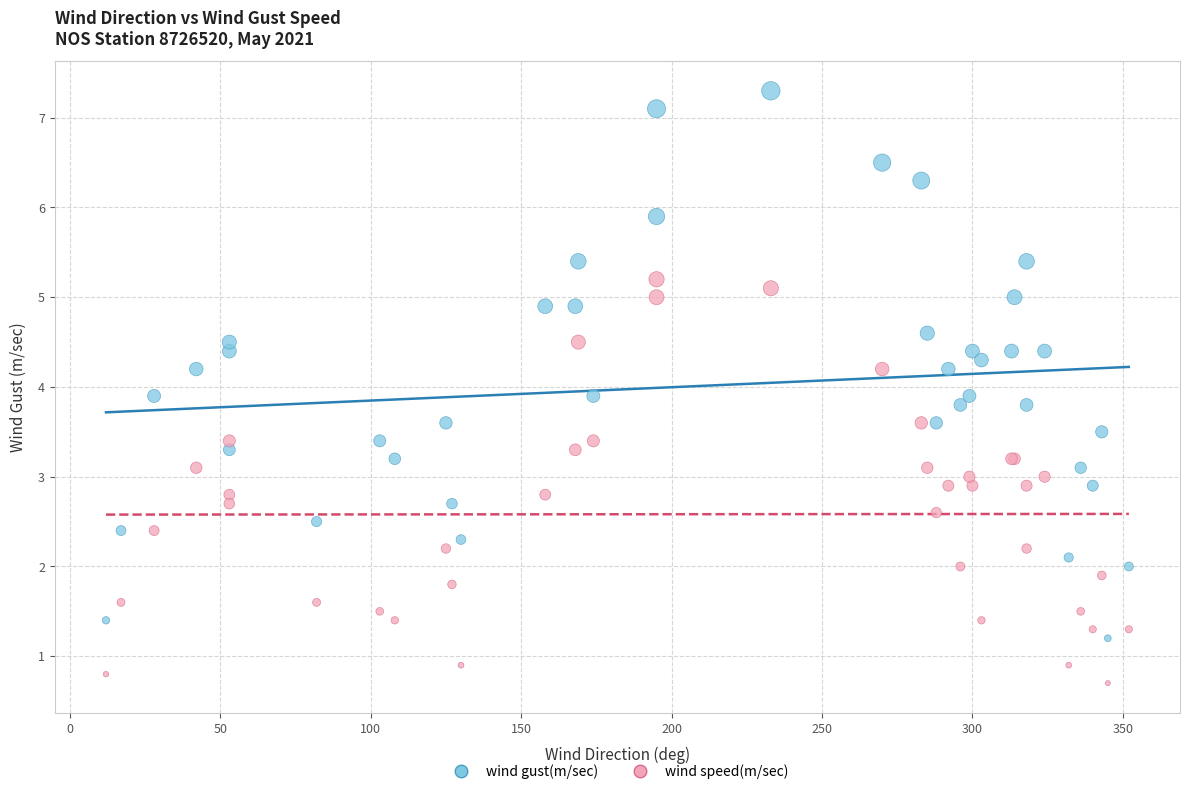

Which series contains the highest Y value?

wind gust(m/sec)